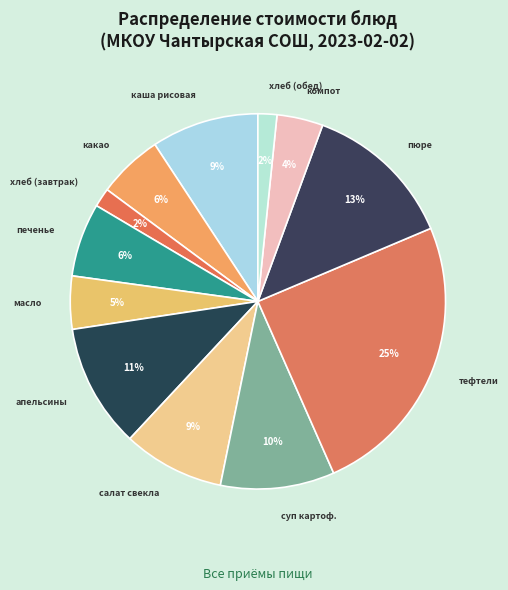

Is it true that печенье is 1% of the pie?

False